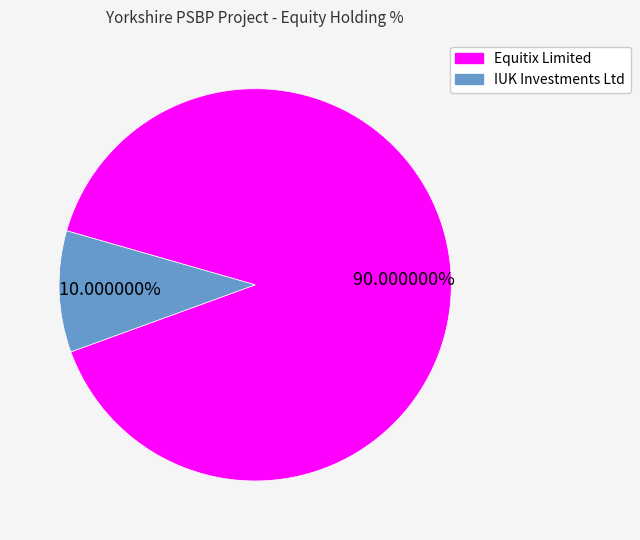

Rank the categories by value from lowest to highest.

IUK Investments Ltd, Equitix Limited